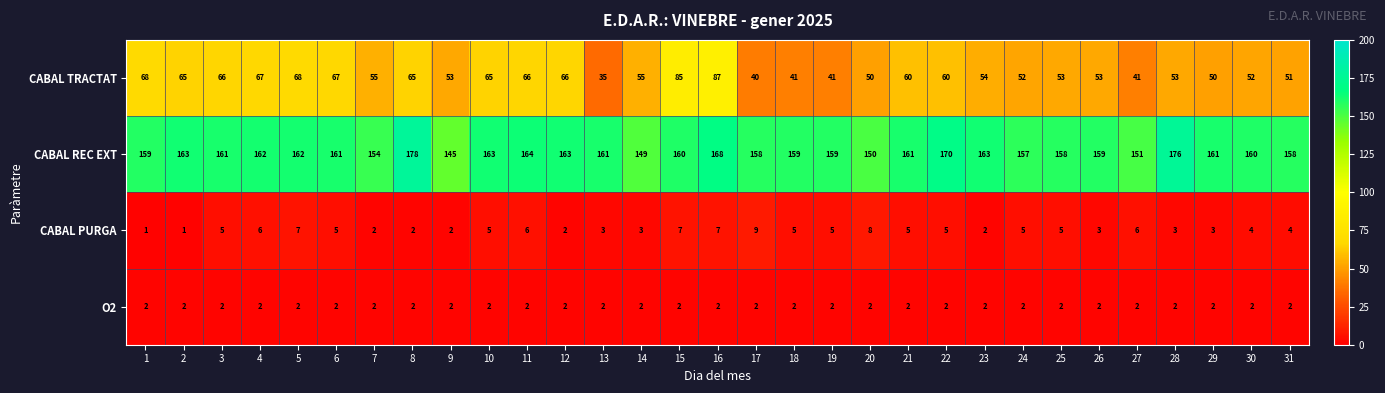

At 3, list the series in order from largest to smallest.

CABAL REC EXT, CABAL TRACTAT, CABAL PURGA, O2